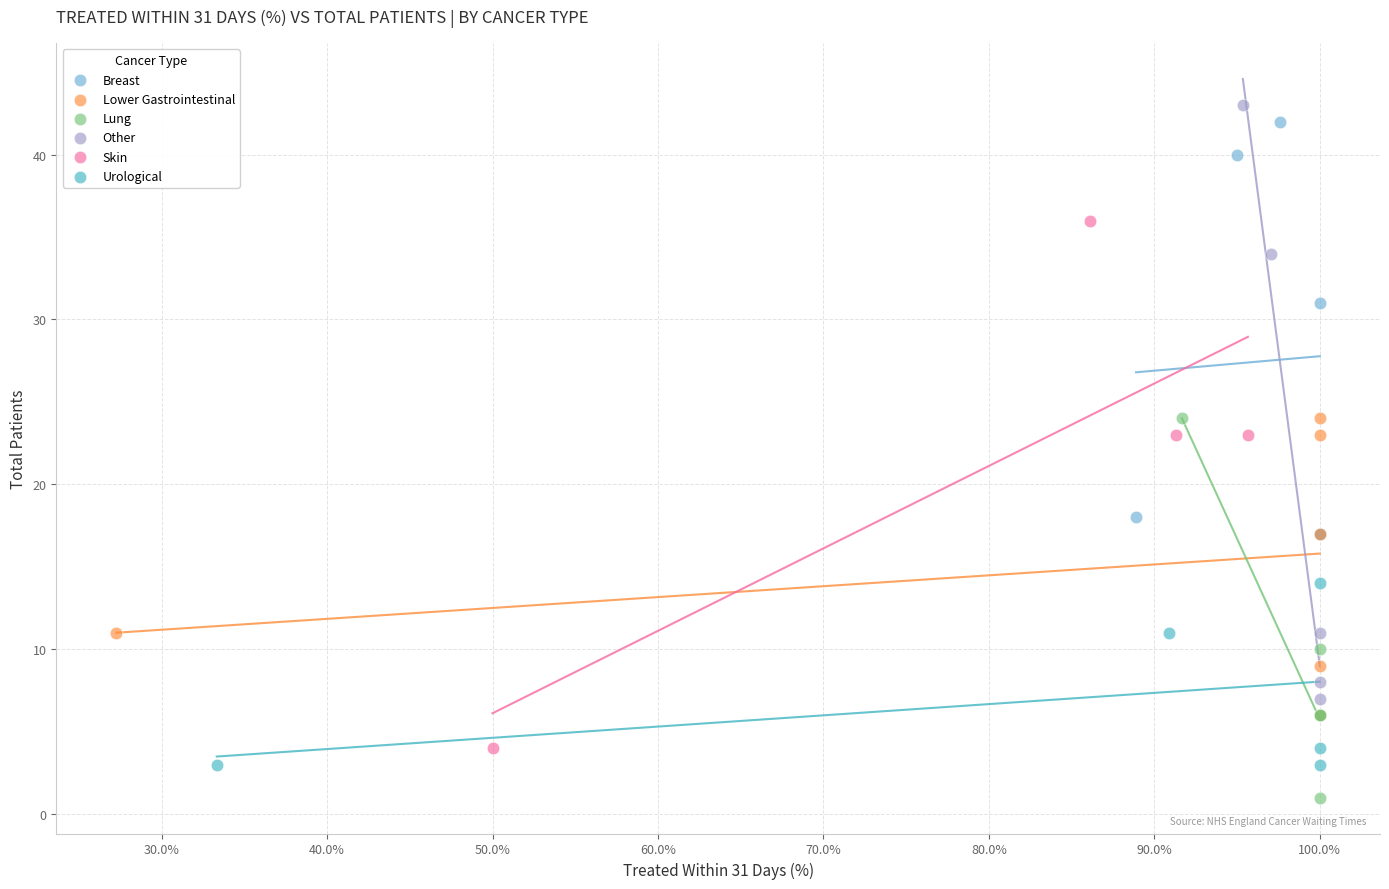

Which series has the widest spread of Y values?

Other